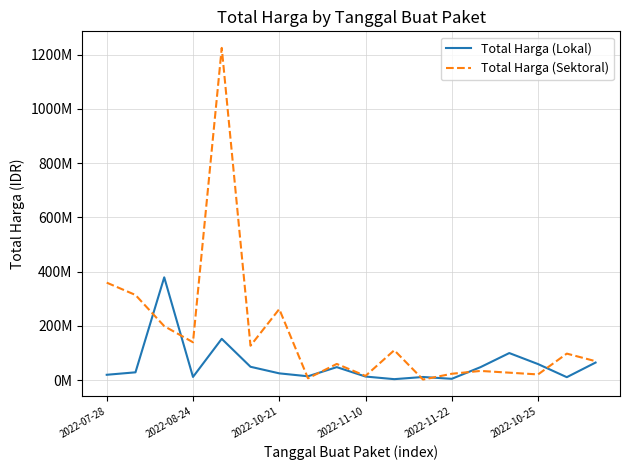

Reading right to left, what are all the values shown in this chart?

Total Harga (Lokal): 65000000	11100000	59375000	100000000	48140000	5093000	11800000	3825000	13442000	48140000	14400000	25200000	49478000	152477000	12000000	379075000	29000000	19950000
Total Harga (Sektoral): 70000000	98000000	21231000	27720000	34132505	23680800	2395750	110389990	15787200	59935000	6936000	262118150	127000000	1224682000	139800000	199200000	314121780	359500000